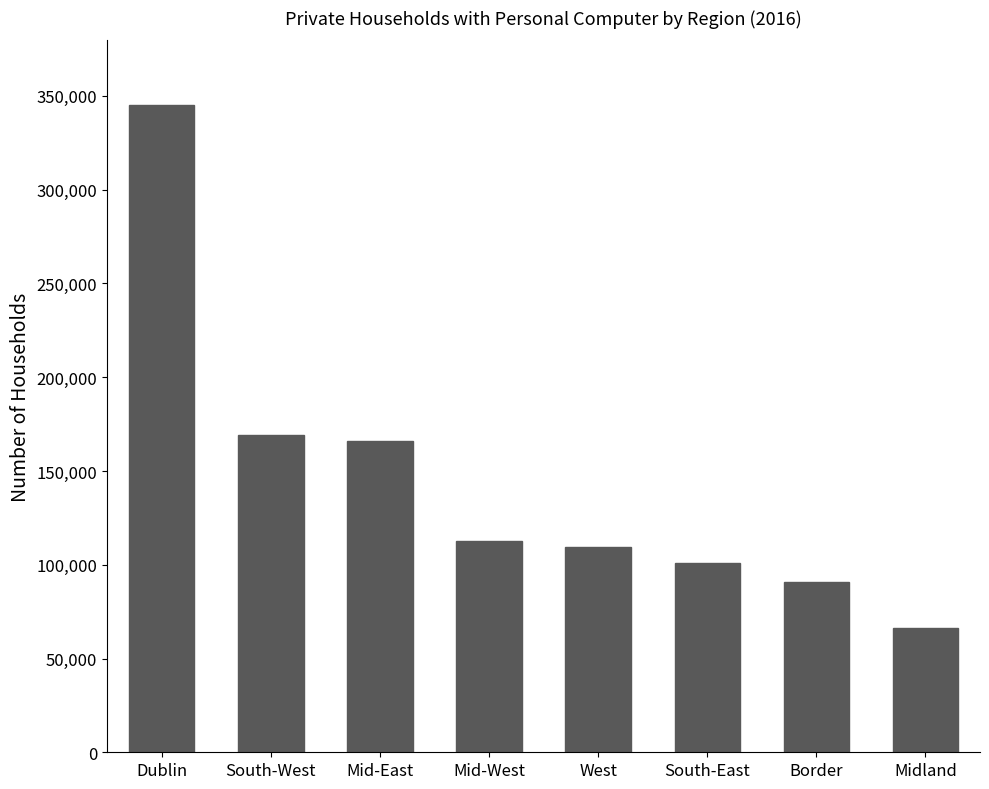

What position from the right is Mid-East?

6